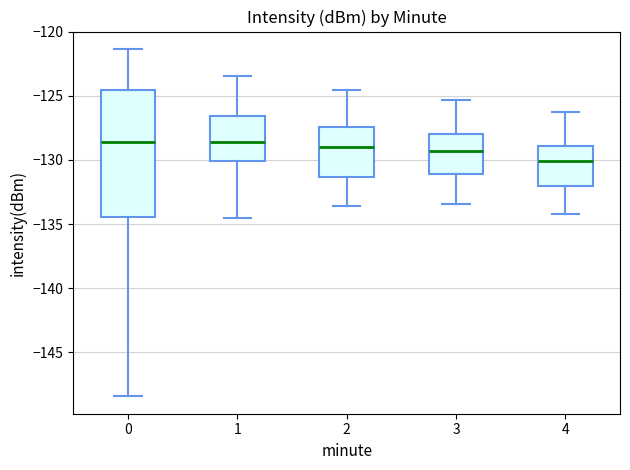

Which box is the tallest, from its lower edge to its upper edge?

0